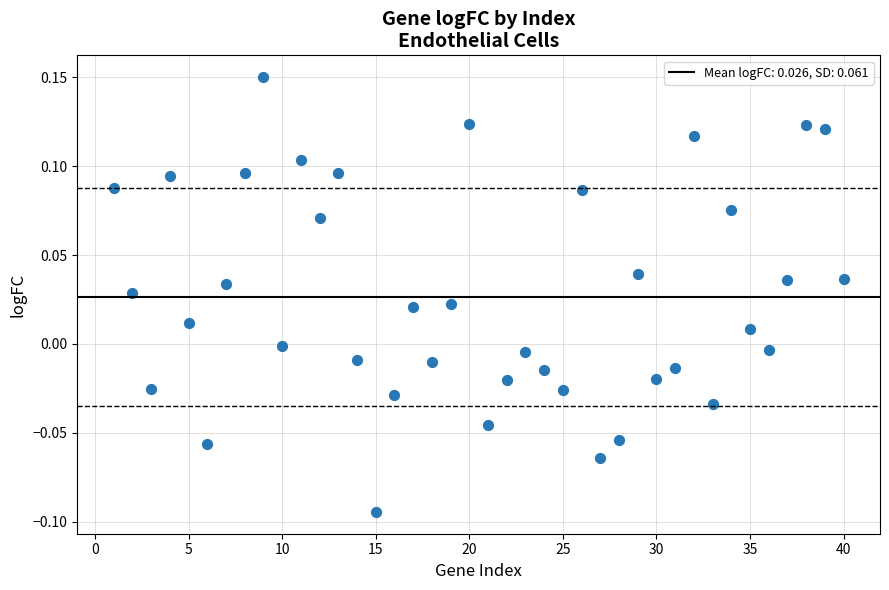

What is the range of X values (max minus min)?

39.0